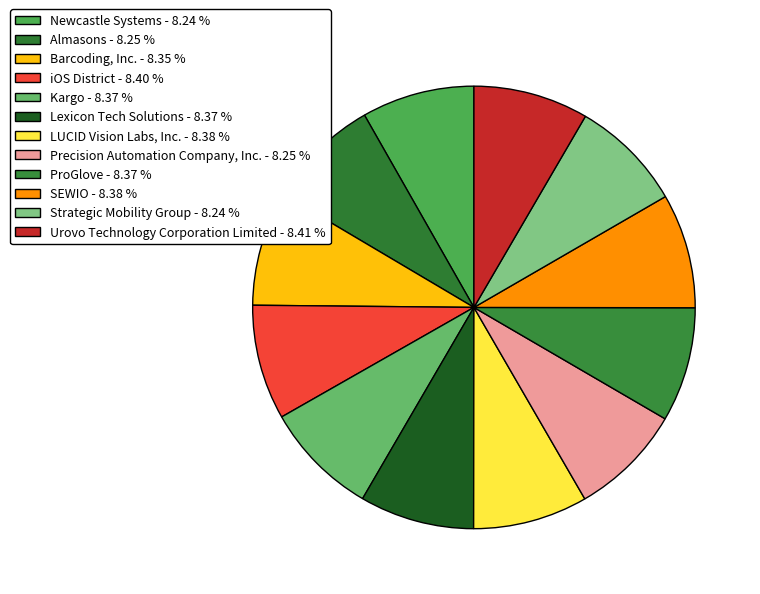

How many slices are in this pie chart?

12